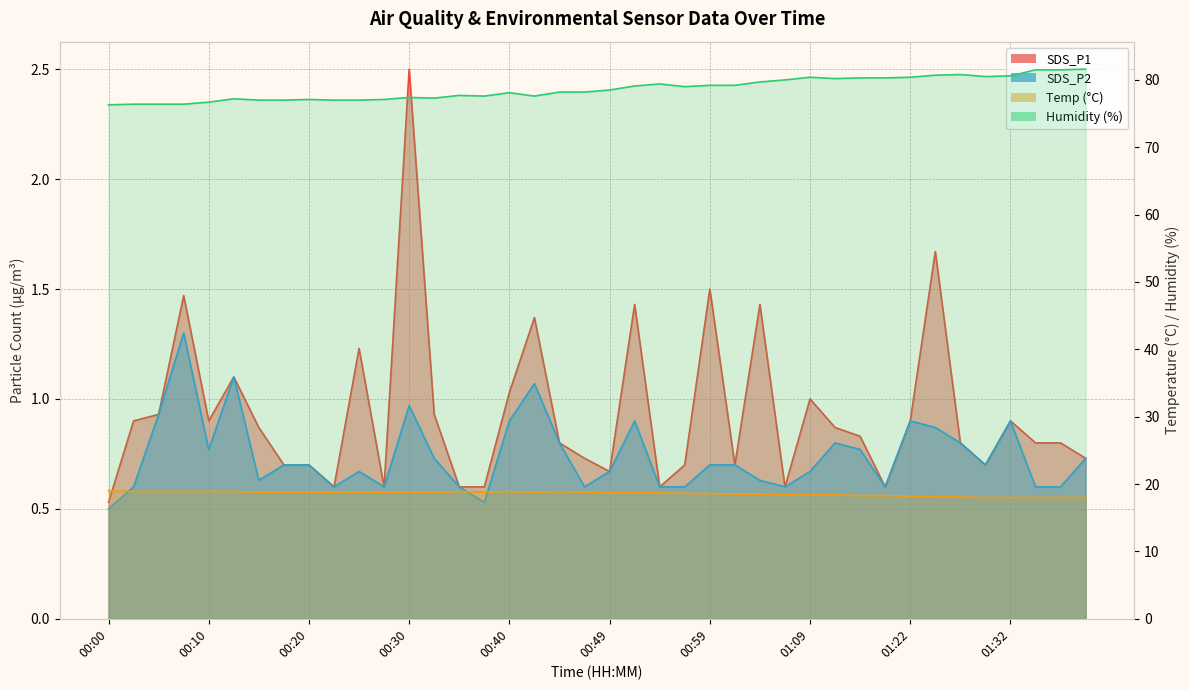

What position from the left is 00:00?

1